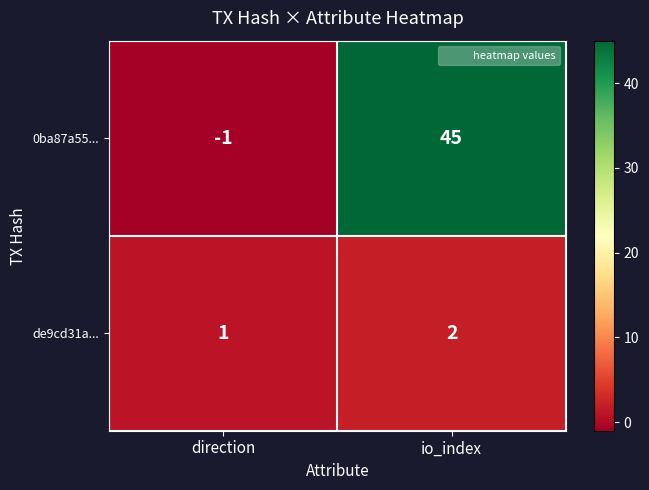

What is the maximum value for 0ba87a55...?

45